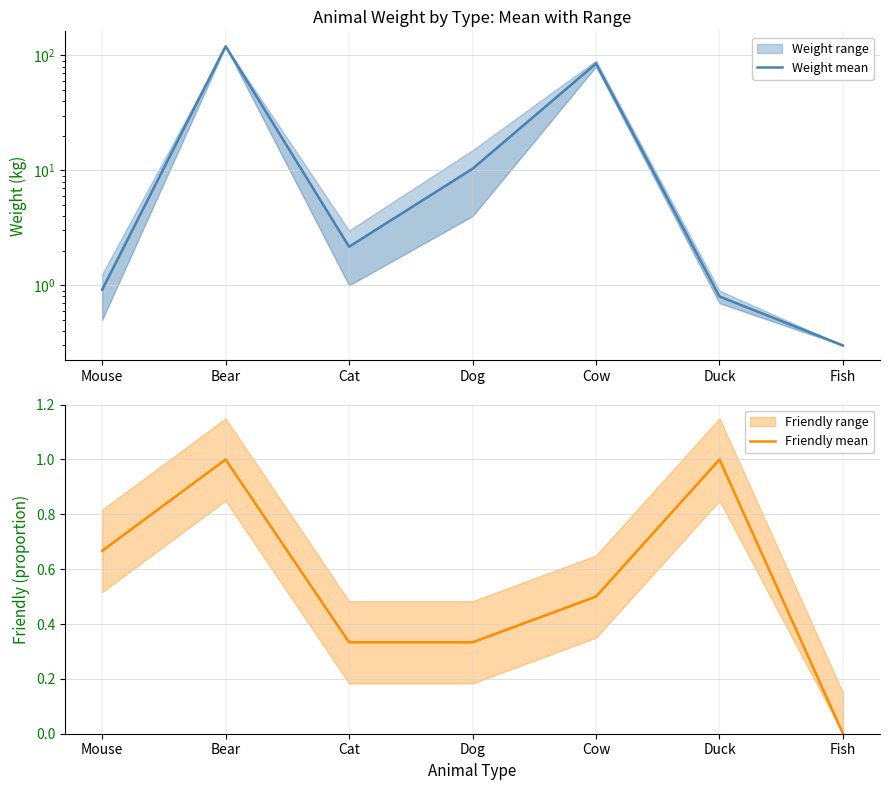

At which category does Friendly mean reach its first local peak?

Bear